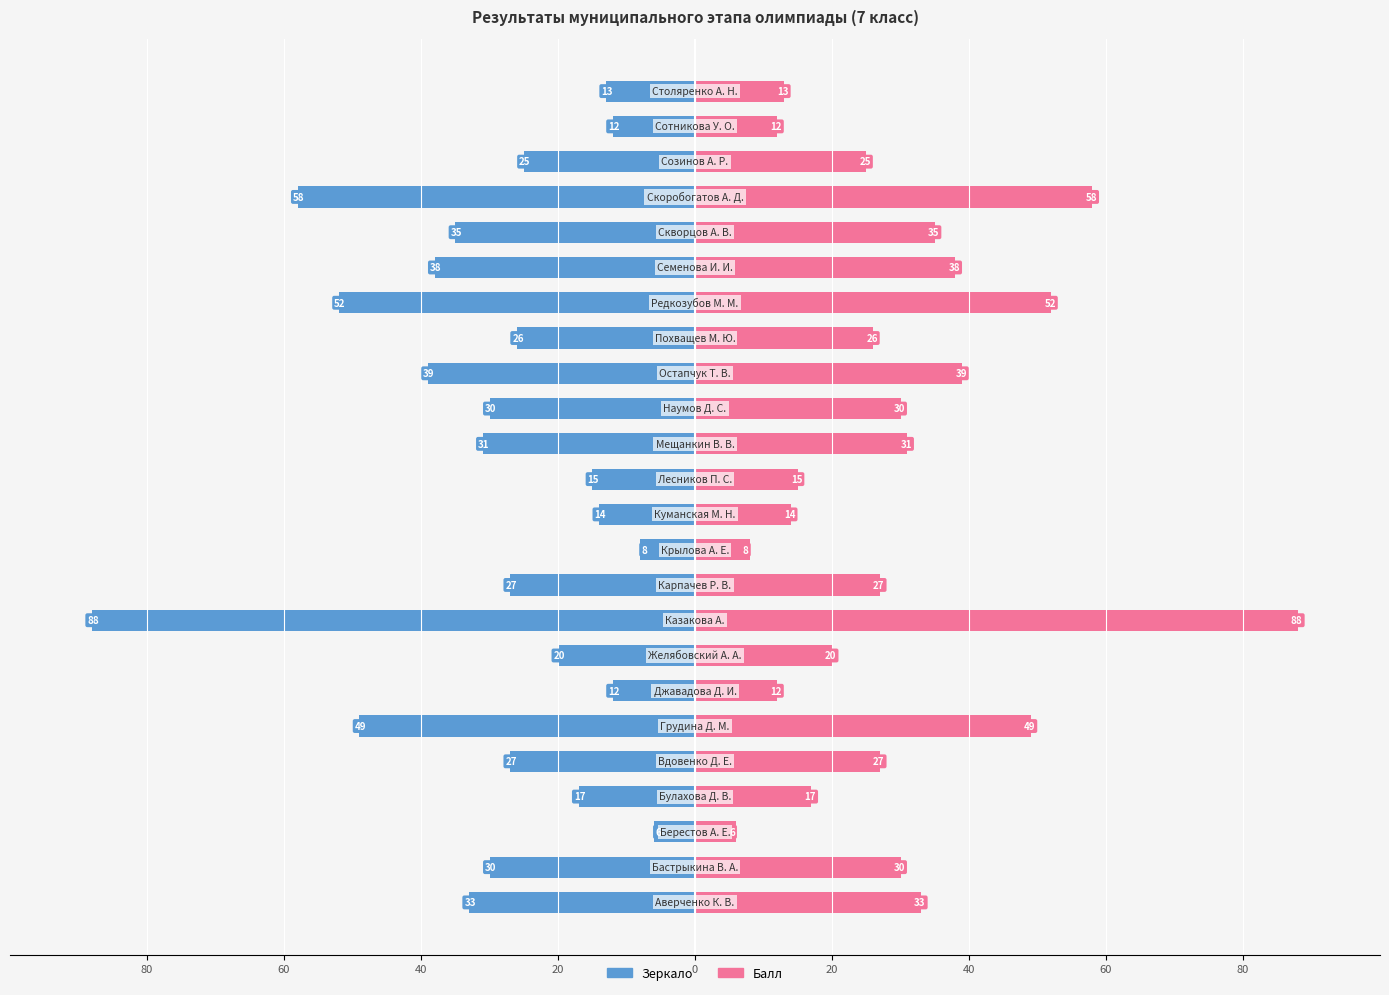

List the series in order of their peak value, highest first.

Балл, Балл (зеркало)